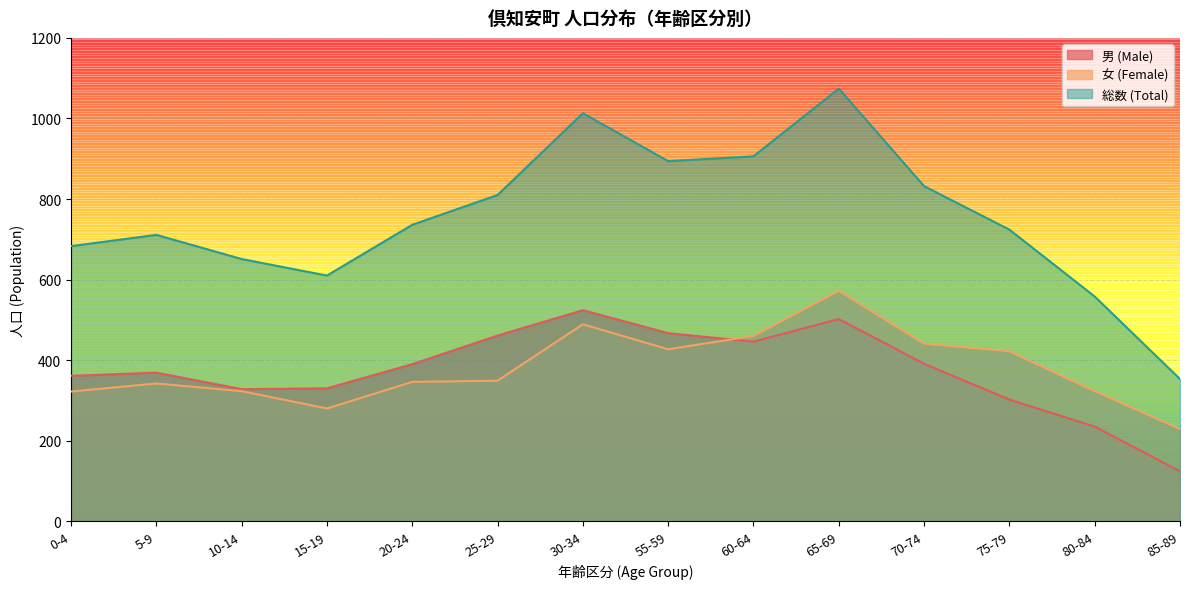

True or false: 男 (Male) and 総数 (Total) cross at least once.

False